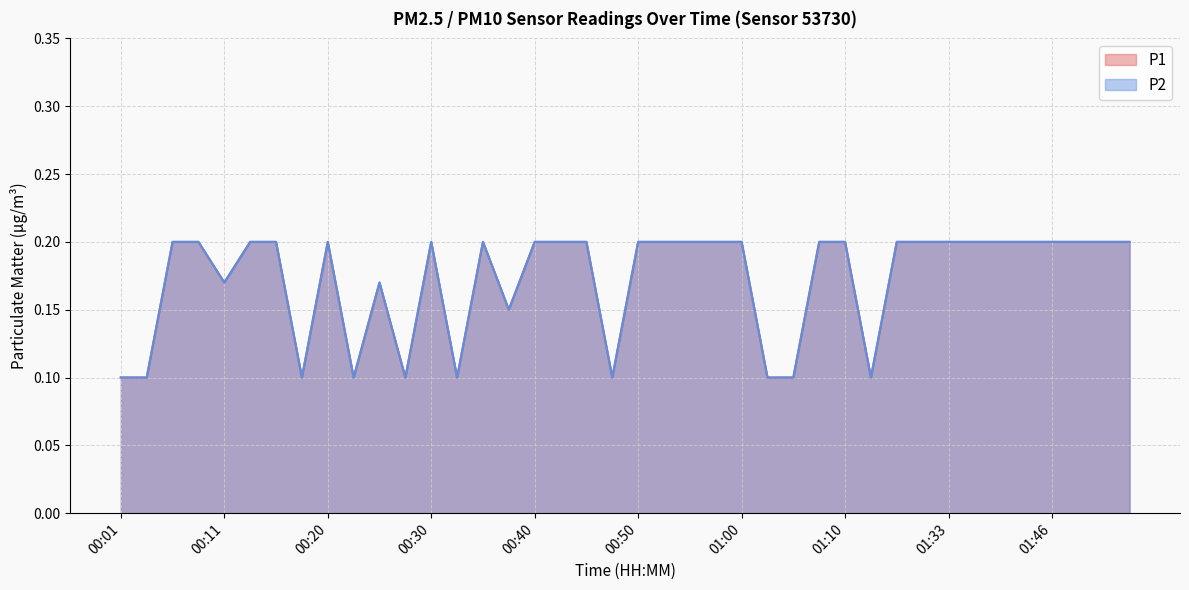

What is the label of the 4th point from the left?

00:08